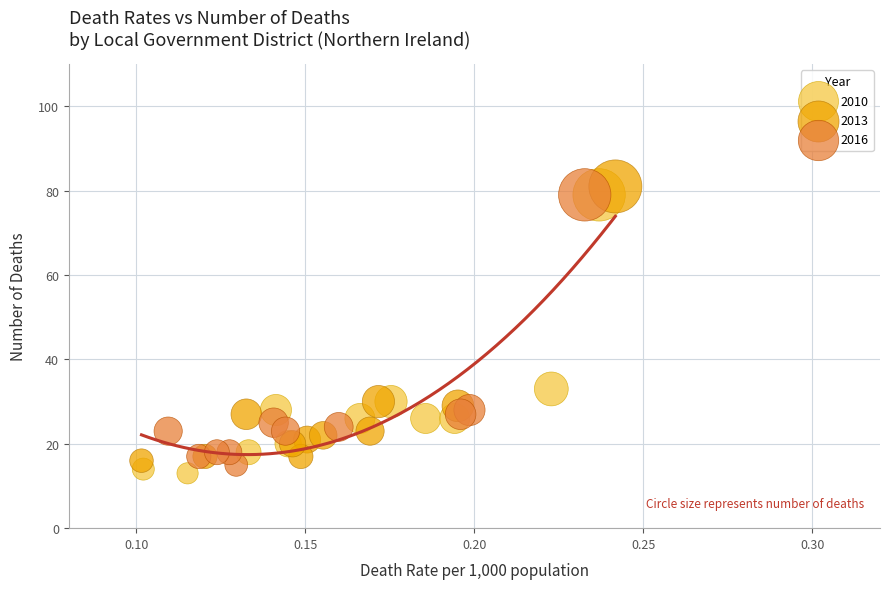

Which series contains the lowest Y value?

2010